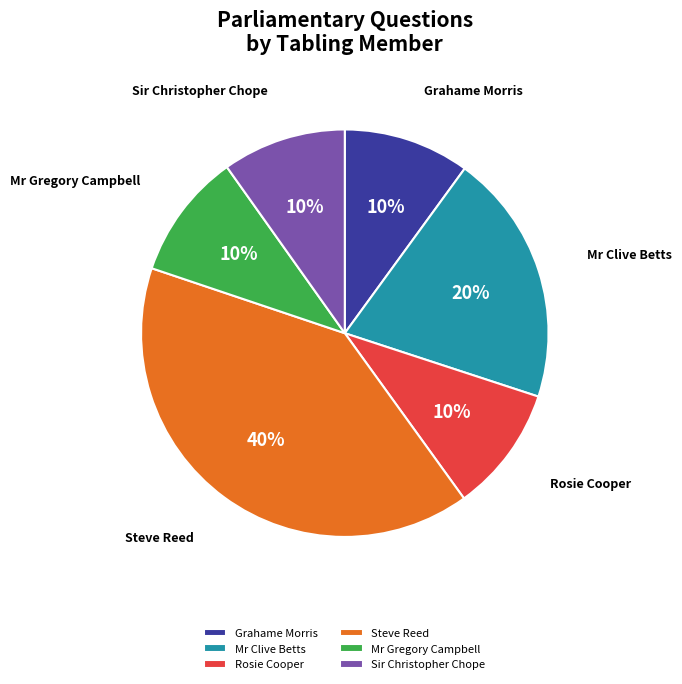

Which category has the biggest portion of the pie?

Steve Reed